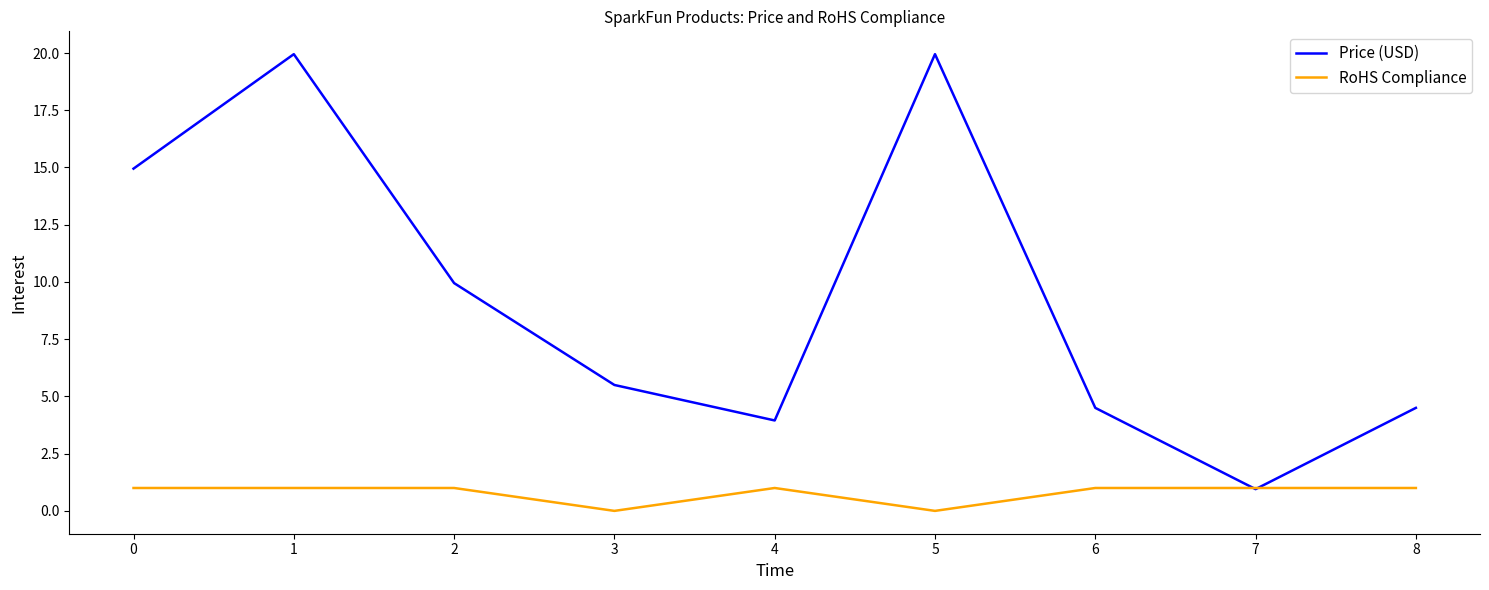

Which series has the widest spread of values?

Price (USD)